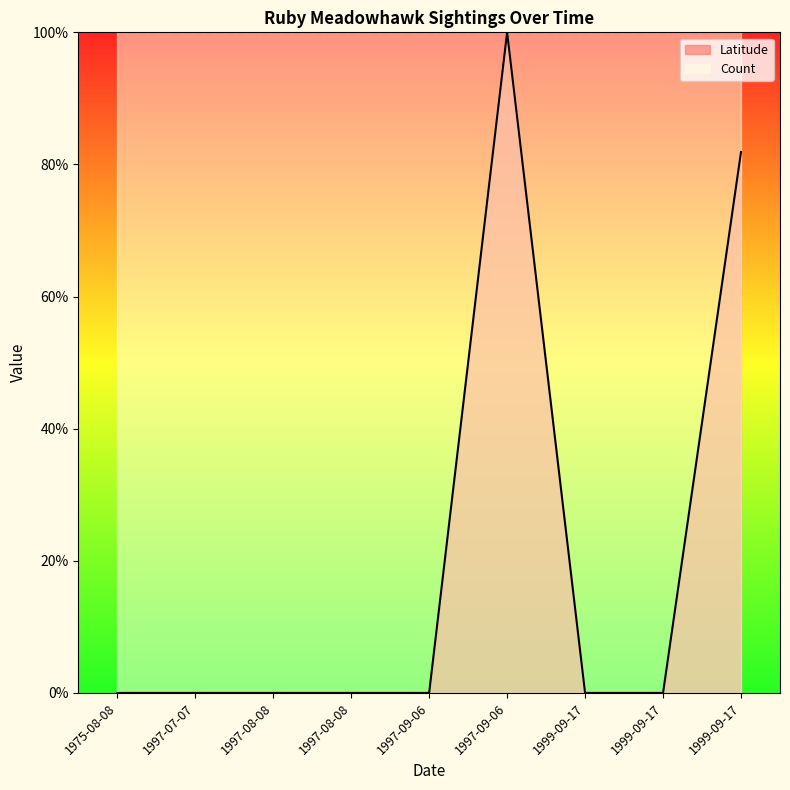

Reading left to right, extract all data points from this chart.

1975-08-08=0.0	1997-07-07=0.0	1997-08-08=0.0	1997-08-08=0.0	1997-09-06=0.0	1997-09-06=1.0	1999-09-17=0.0	1999-09-17=0.0	1999-09-17=0.8